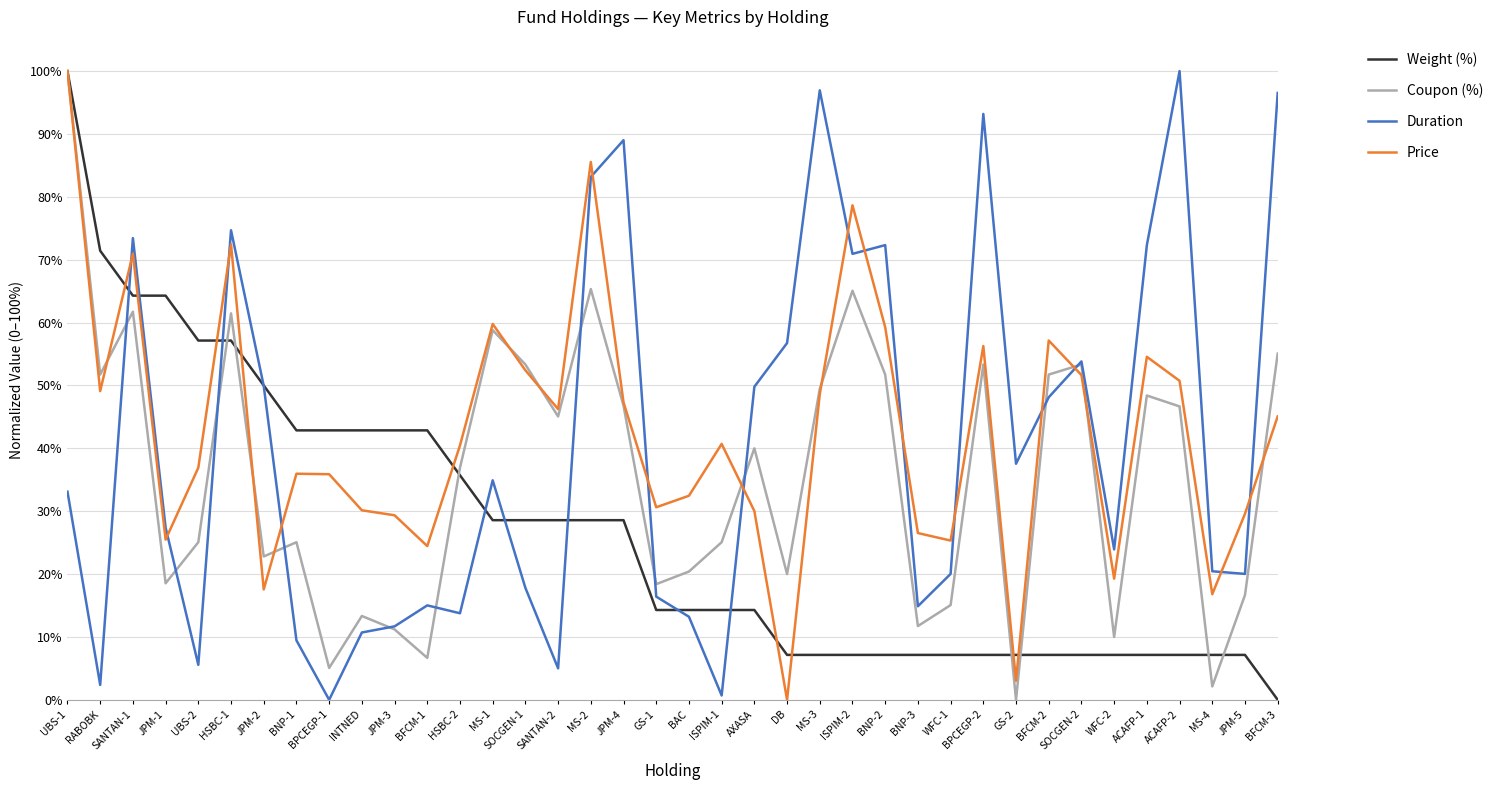

What position from the right is UBS-1?

38